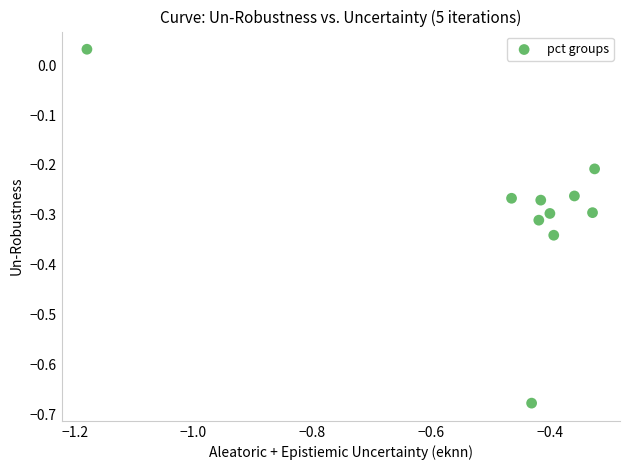

What is the average X value?

-0.5